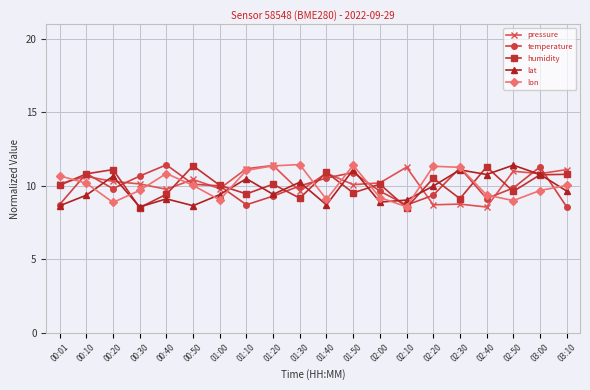

What is the label of the 1st point from the right?

03:10